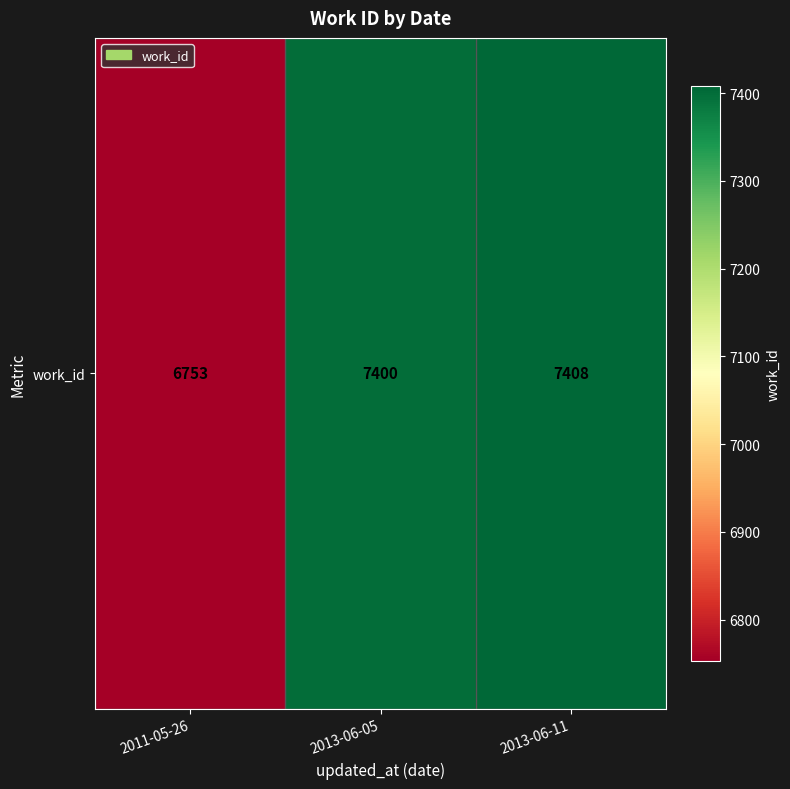

Read the value at 2013-06-11, to the nearest 10.

7410